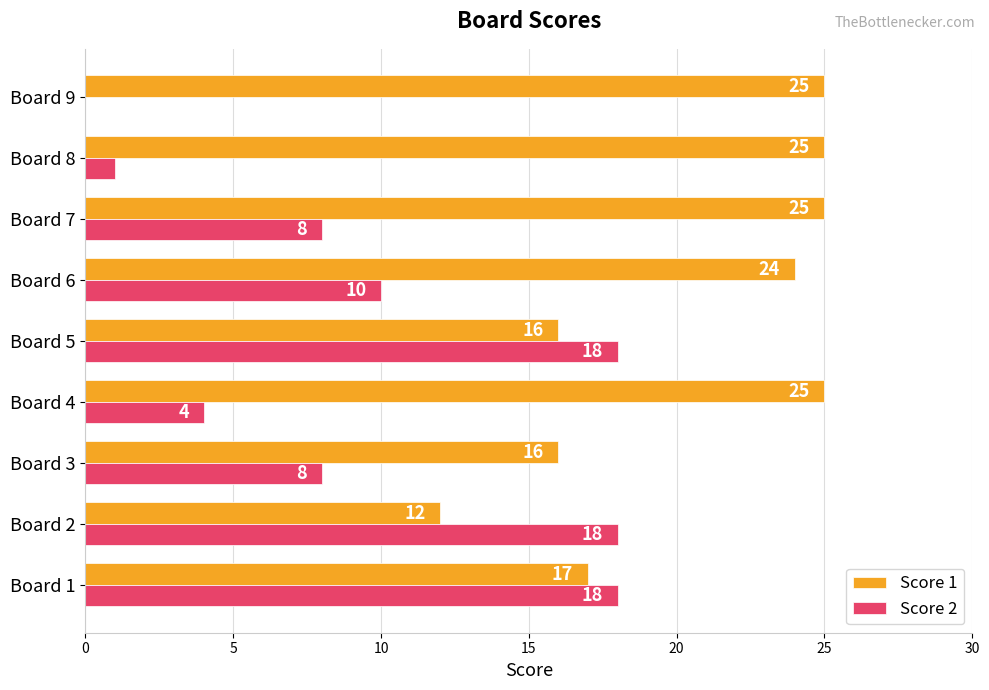

What is the total value across all series at Board 6?

34